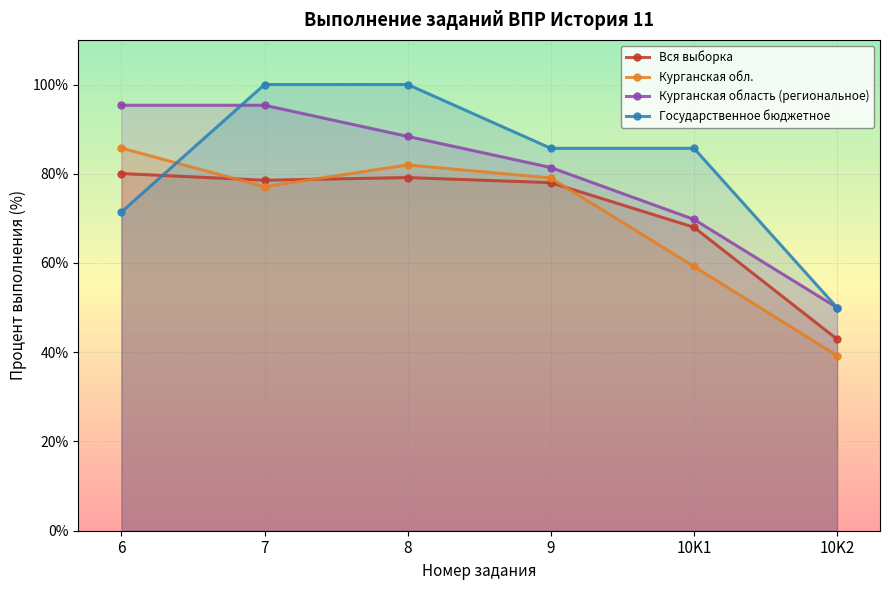

Between 6 and 9, which series saw the biggest shift?

Государственное бюджетное